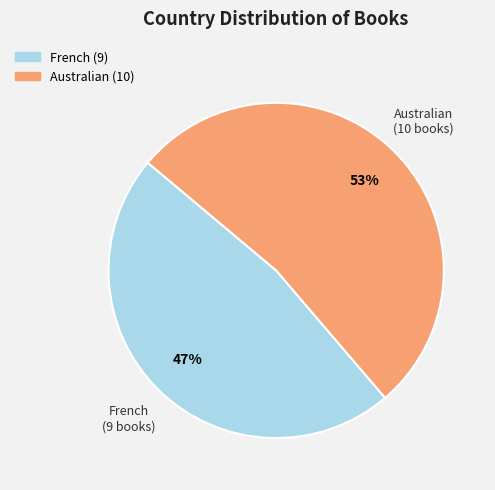

To the nearest percent, what is the combined percentage of Australian and French?

100%